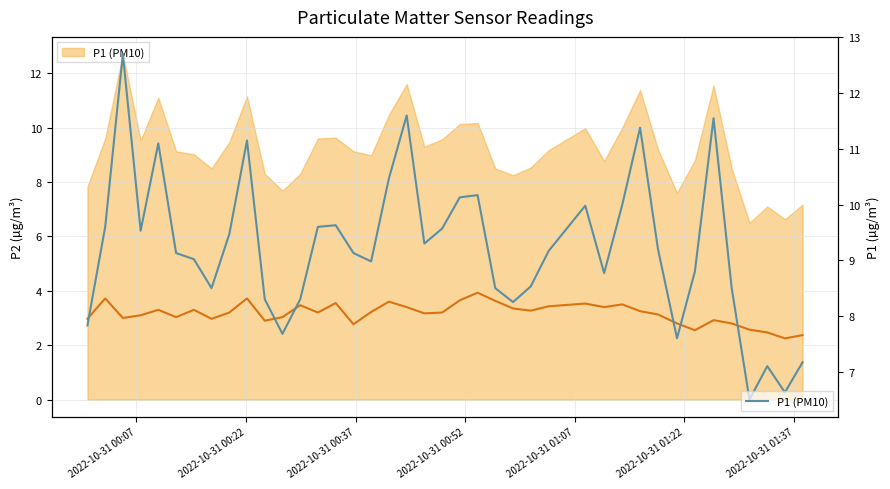

What is the sum of all P1 (PM10) values?

368.5